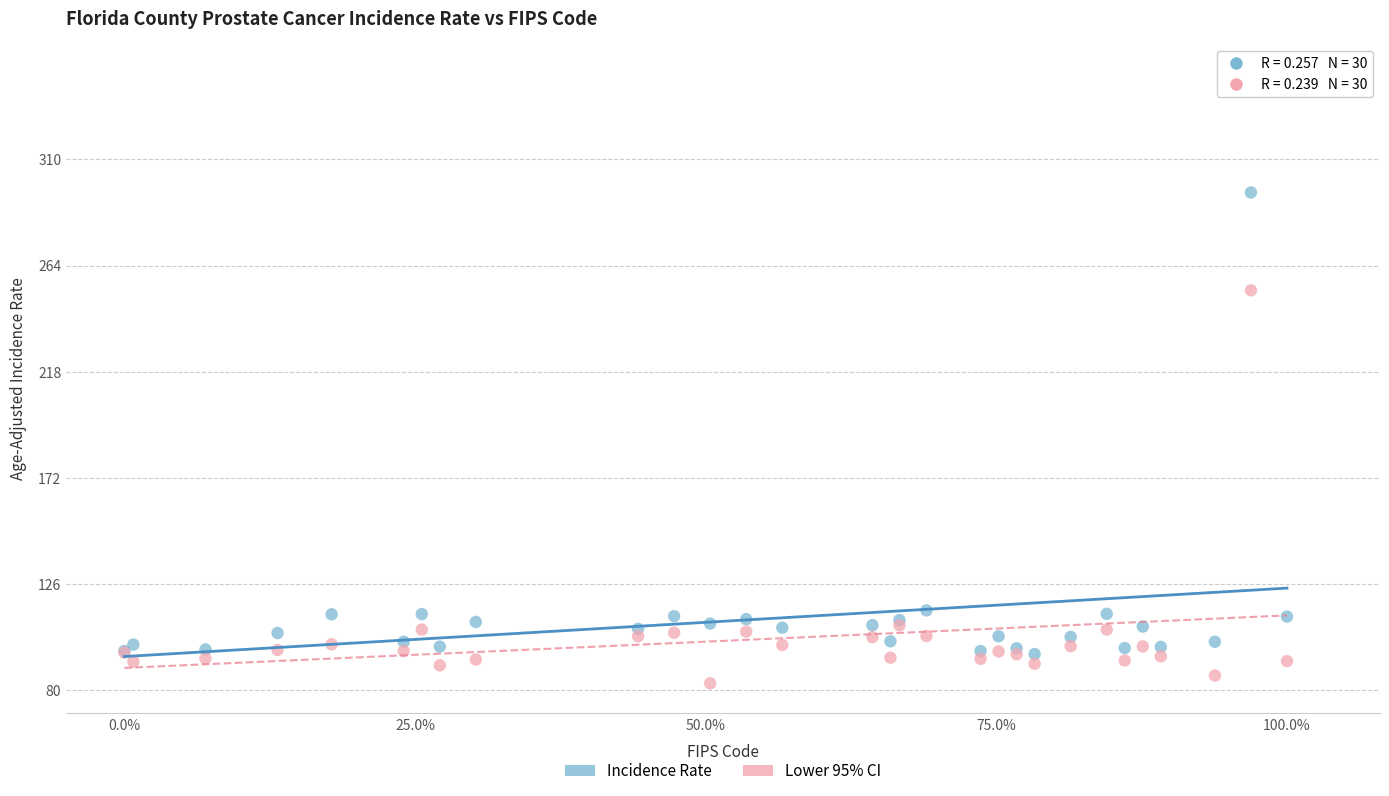

Which series has the widest spread of Y values?

Incidence Rate